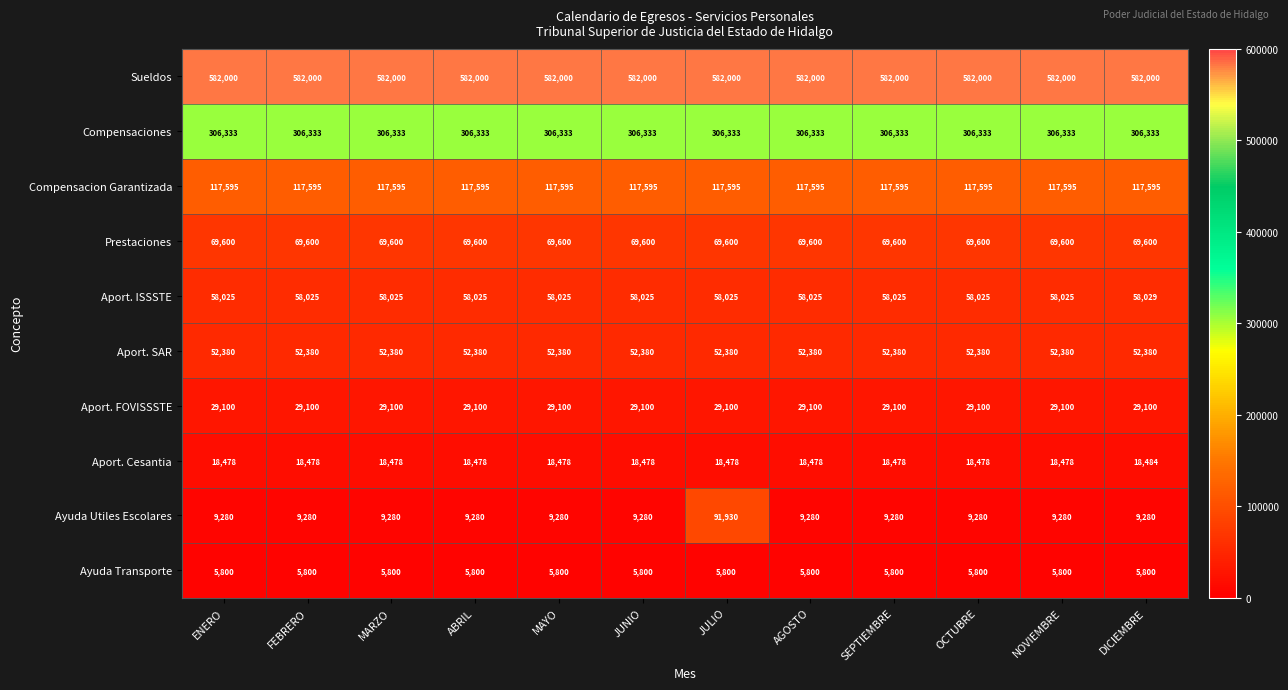

Rank the series at DICIEMBRE from highest to lowest value.

Sueldos, Compensaciones, Compensacion Garantizada, Prestaciones, Aport. ISSSTE, Aport. SAR, Aport. FOVISSSTE, Aport. Cesantia, Ayuda Utiles Escolares, Ayuda Transporte